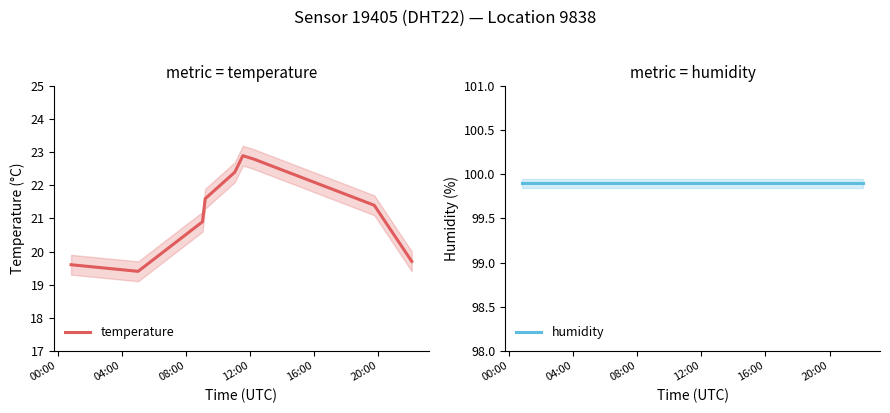

True or false: temperature and humidity cross at least once.

False